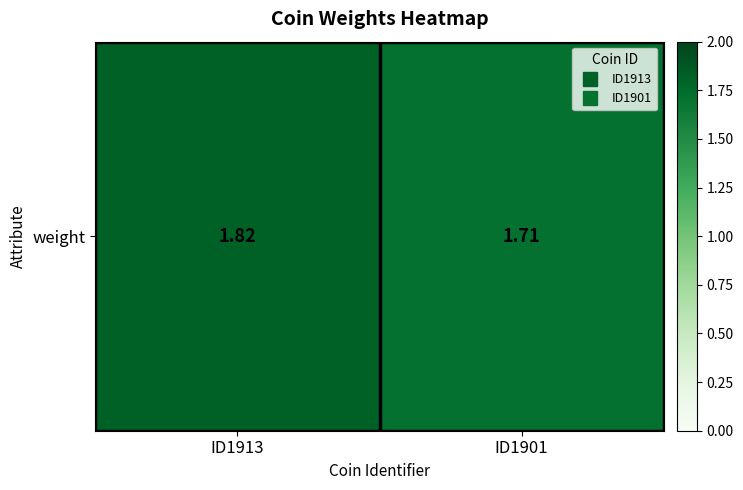

What is the average value?

1.8